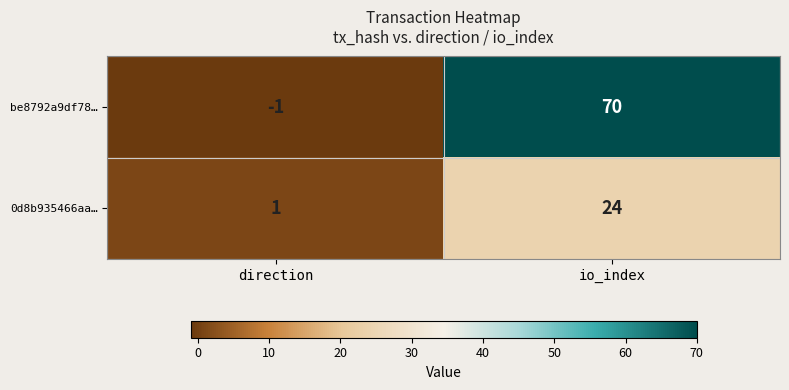

Reading left to right, list all the values displayed in this chart.

be8792a9df78…: -1	70
0d8b935466aa…: 1	24